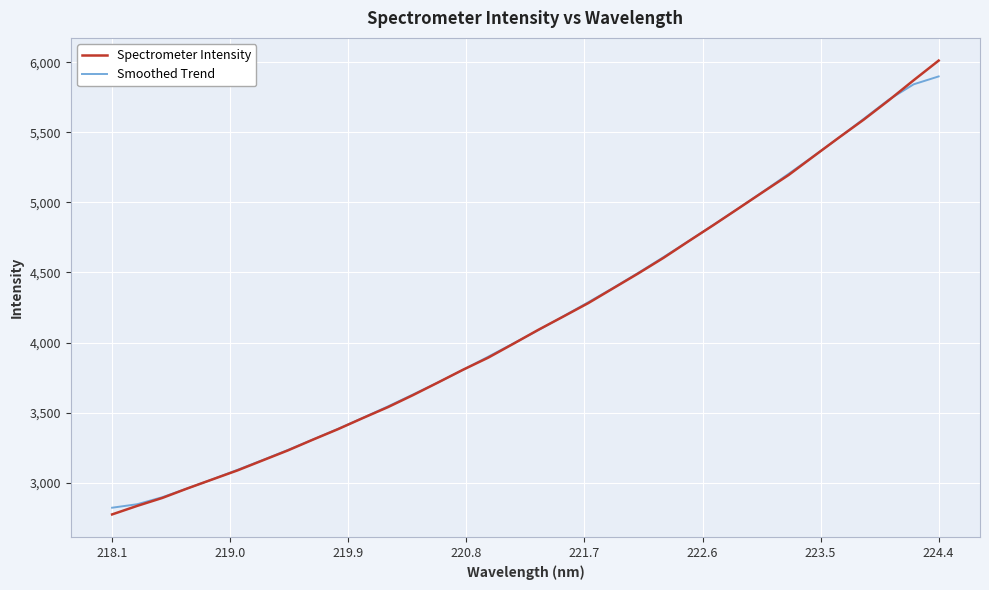

What is the lowest value of the Spectrometer Intensity series?

2773.8